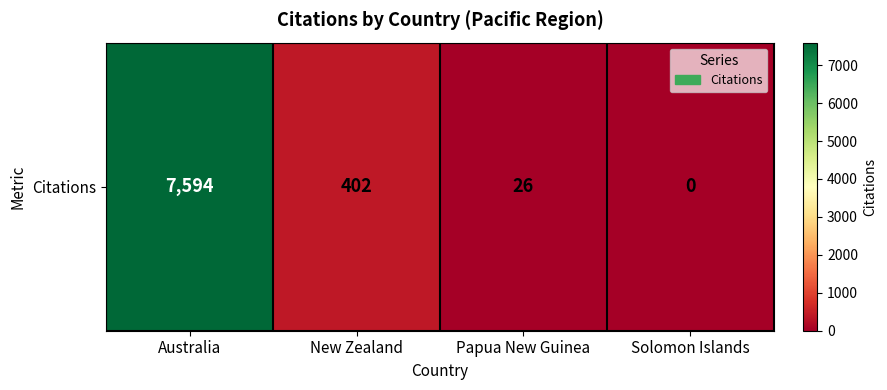

List the labels in order of value, smallest first.

Solomon Islands, Papua New Guinea, New Zealand, Australia